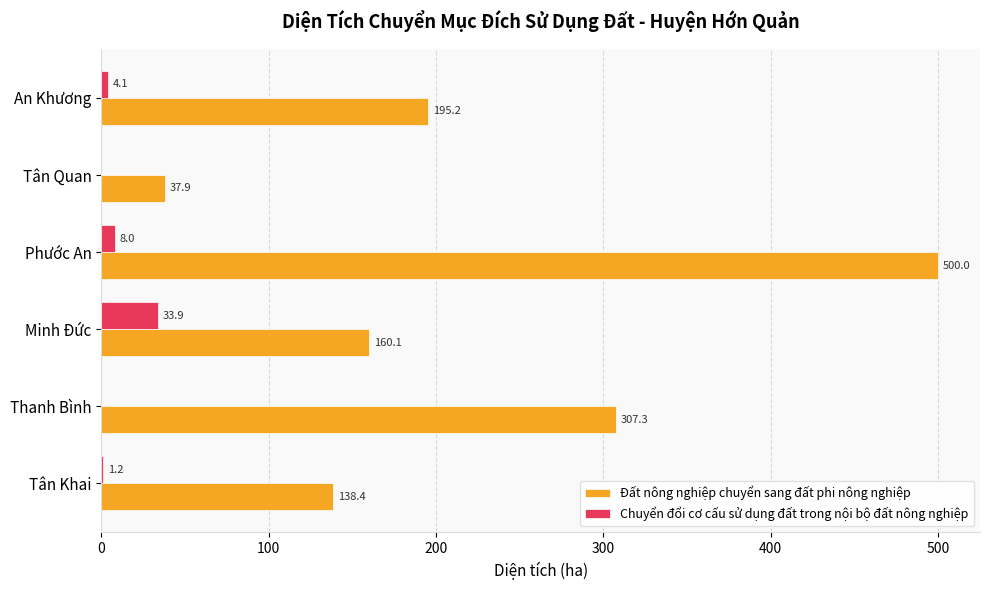

What is the sum of the Chuyển đổi cơ cấu sử dụng đất trong nội bộ đất nông nghiệp values at Tân Khai and Thanh Bình?

1.2